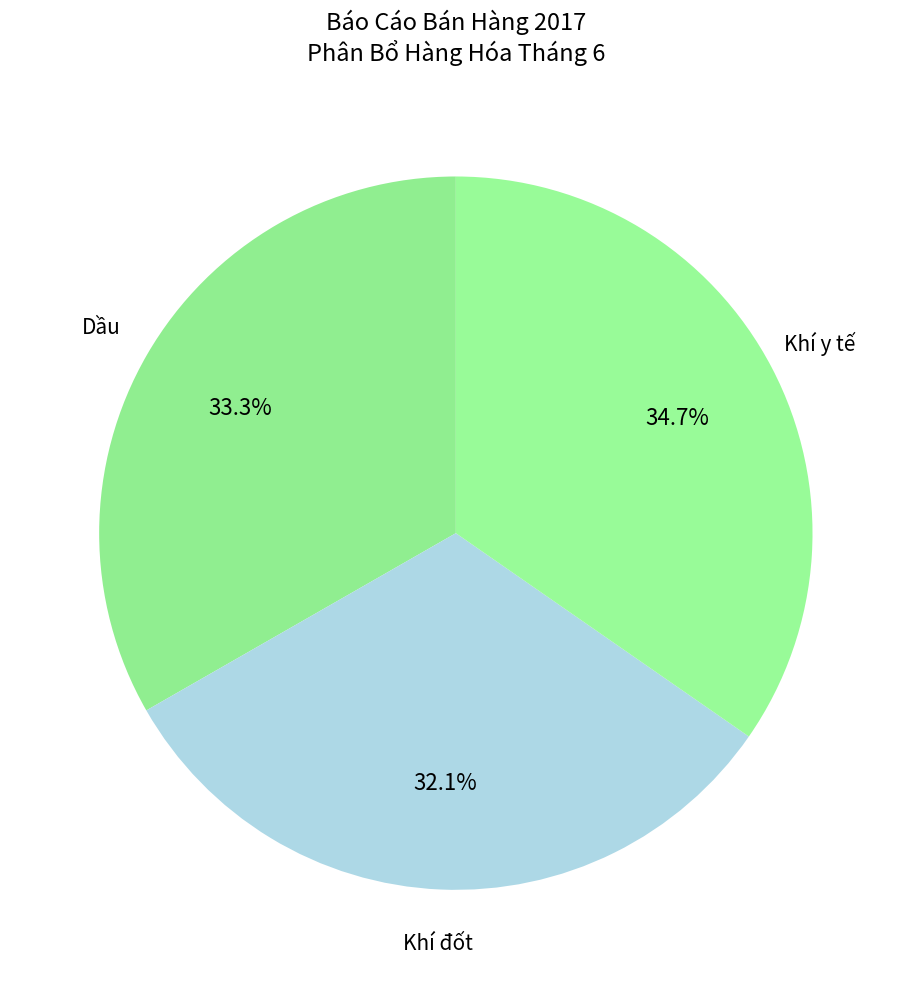

Rank the categories by value from lowest to highest.

Khí đốt, Dầu, Khí y tế